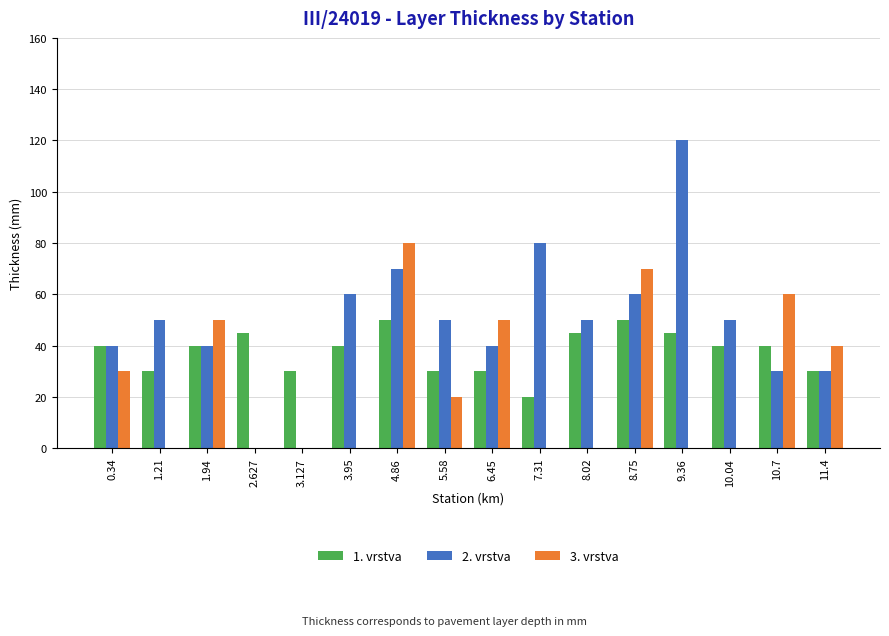

How many 1. vrstva values are between 30 and 45?

13